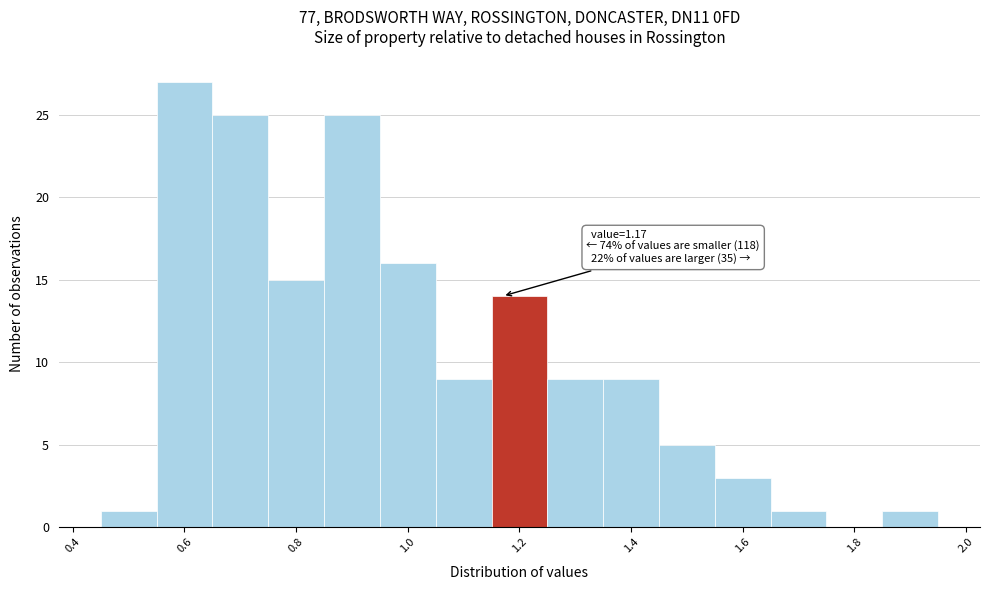

Over which range of the x-axis is the bar tallest?

0.55 to 0.65